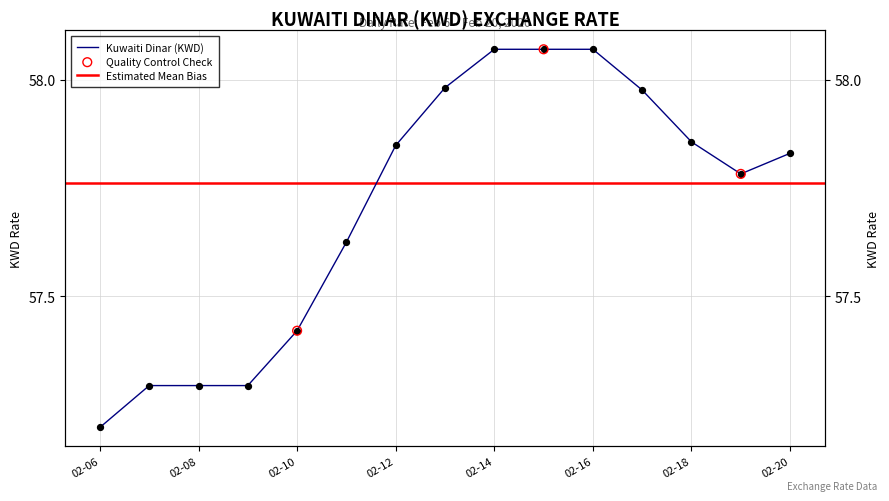

Approximately how many times larger is the value at 2020-02-09 compared to 2020-02-18?

1.0